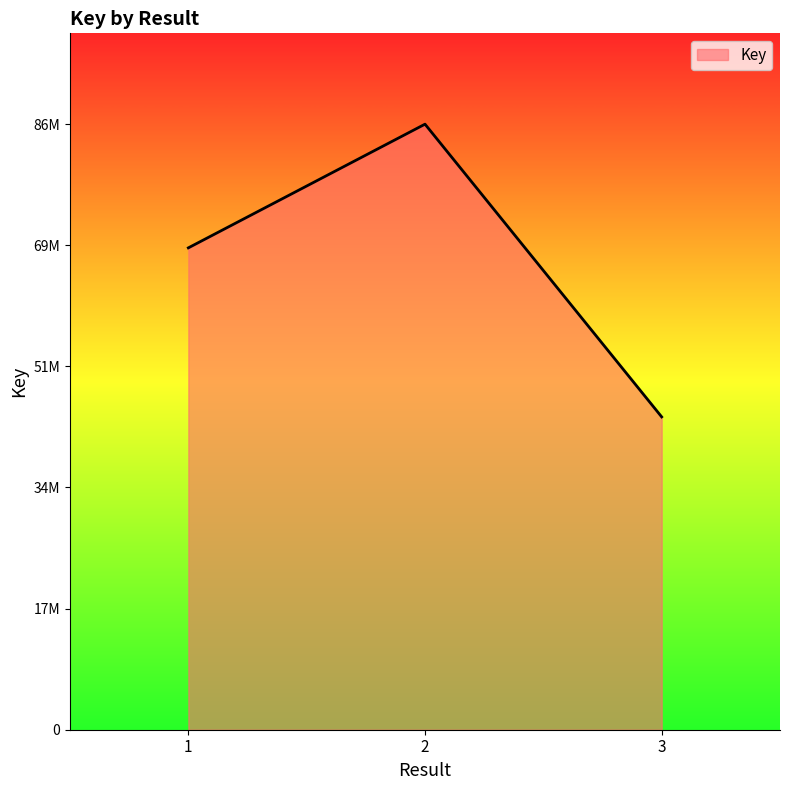

The chart shows a value of 61295242 at 3. True or false?

False